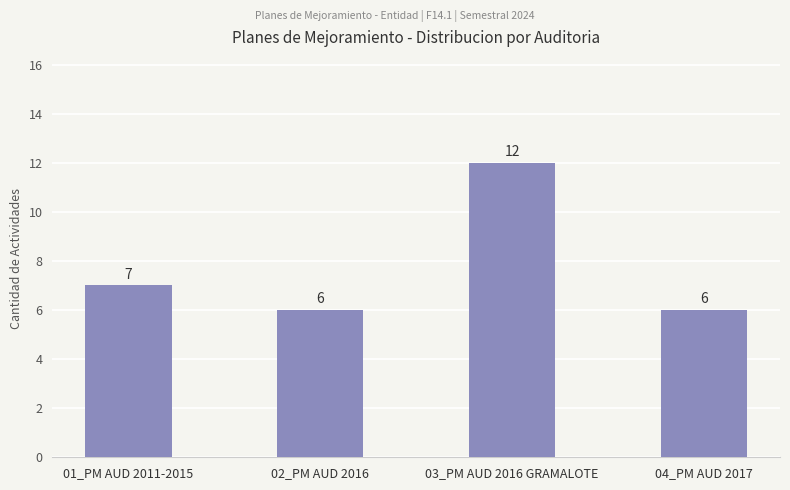

Reading left to right, extract all data points from this chart.

7	6	12	6